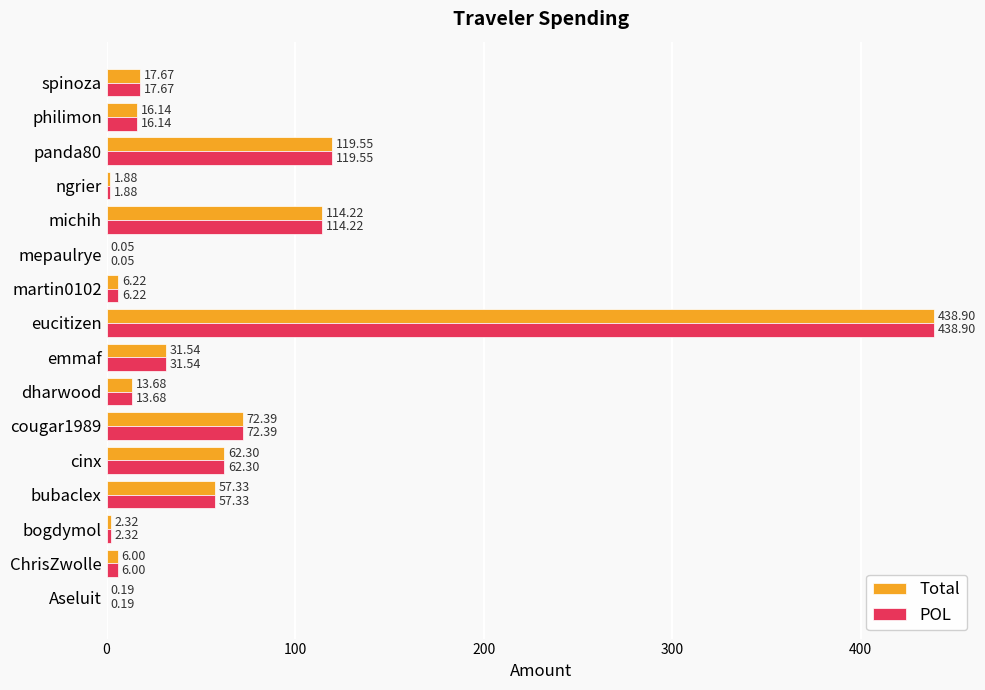

At which category is the sum across all series the highest?

eucitizen